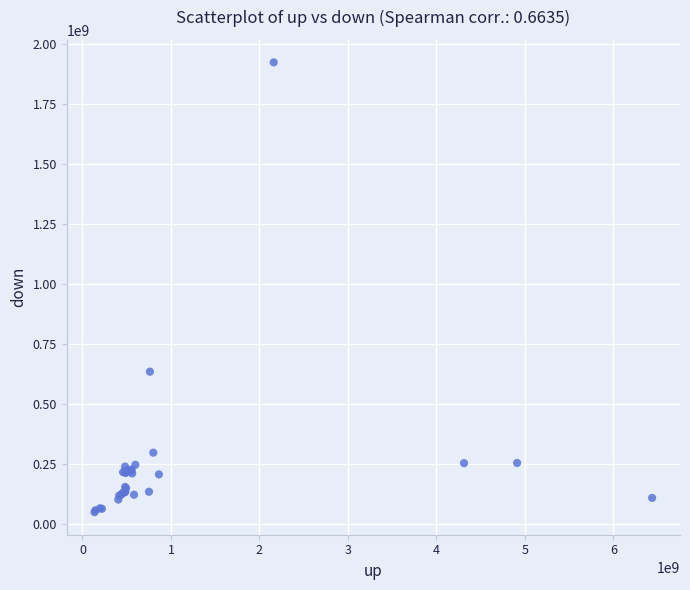

What Y value in the scatter plot is closest to 985704129?

634509313